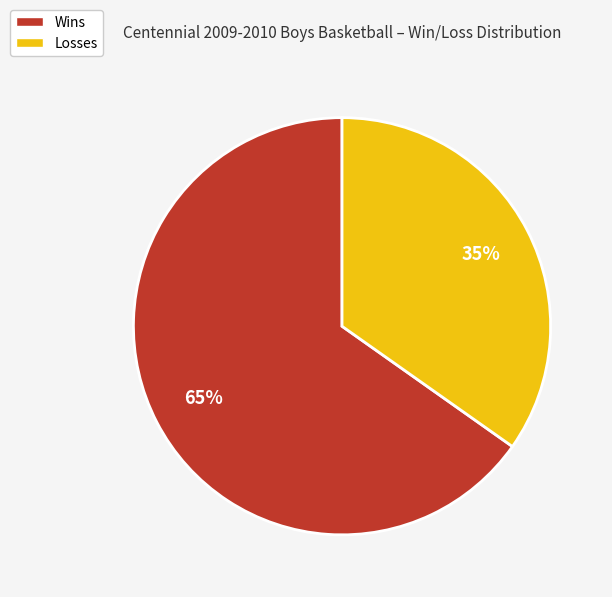

Between Wins and Losses, which is larger?

Wins